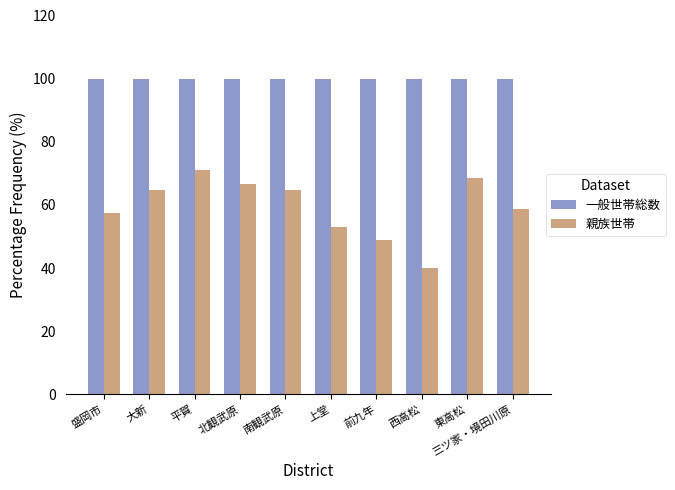

What is the maximum value shown in the chart?

100.0